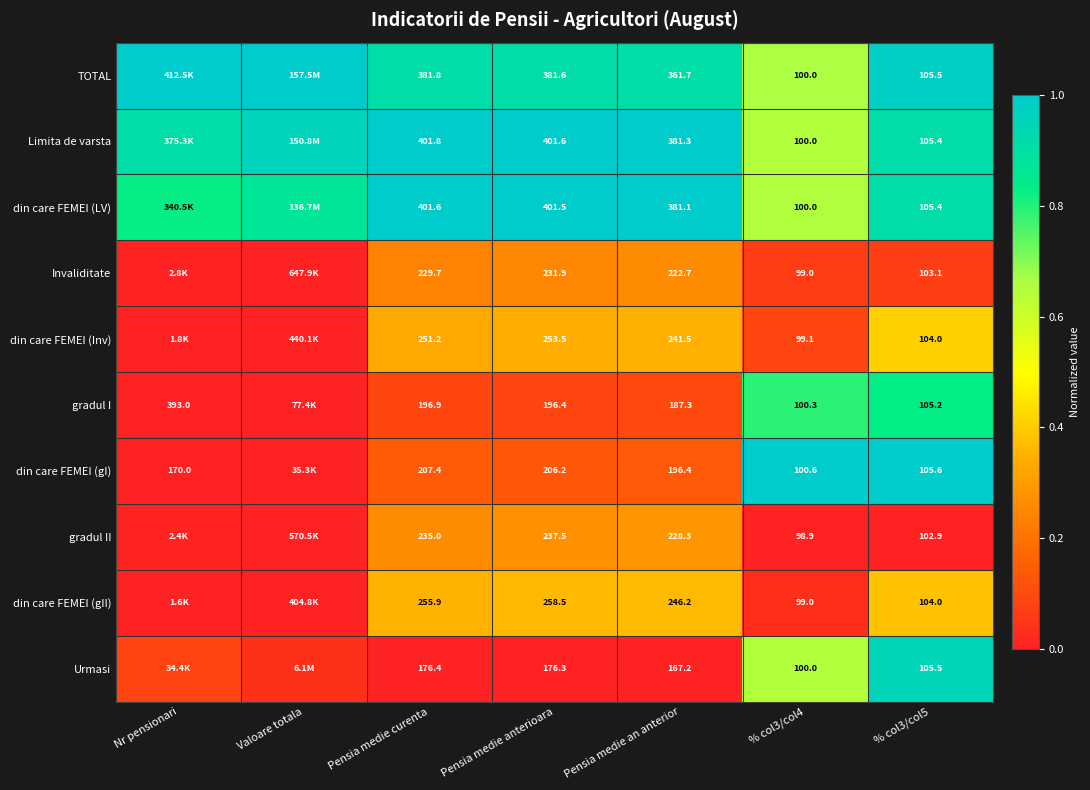

Is the value of din care FEMEI (LV) at % col3/col5 greater than the value of Limita de varsta at % col3/col4?

Yes